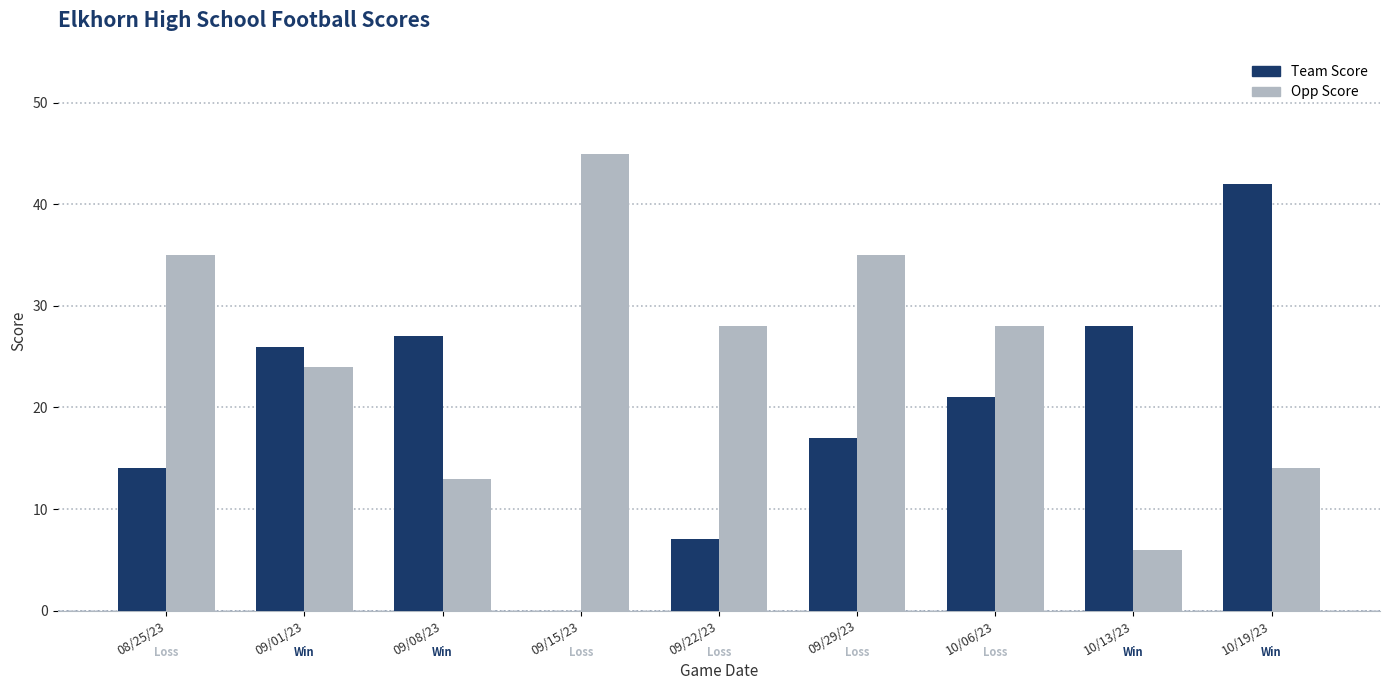

Which series has the largest total across all categories?

Opp Score